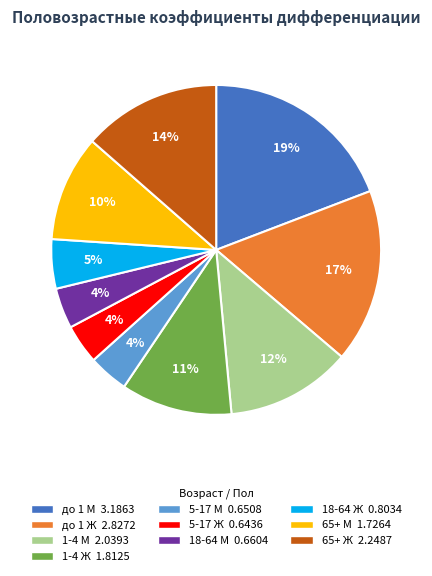

Count the number of slices in the pie.

10